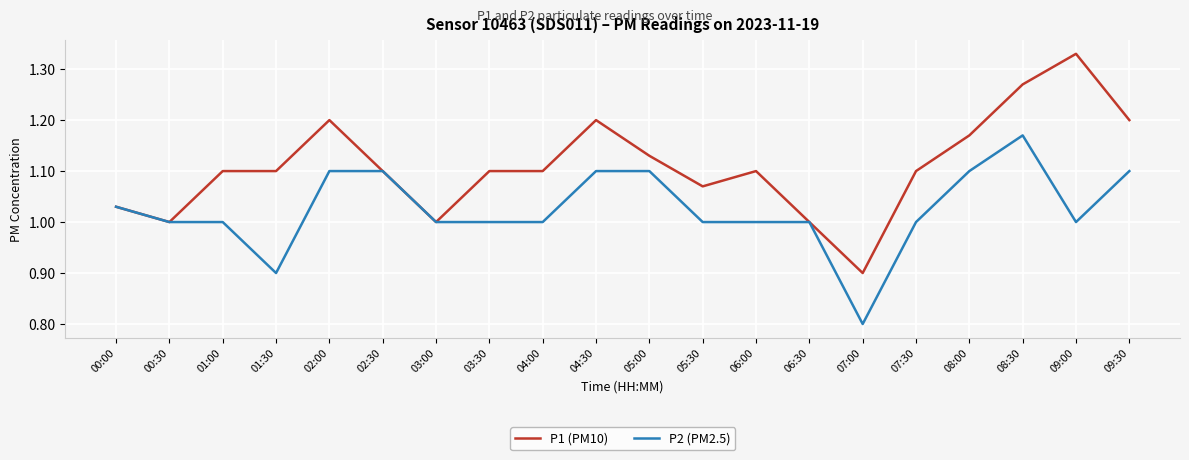

Which series has the widest spread of values?

P1 (PM10)